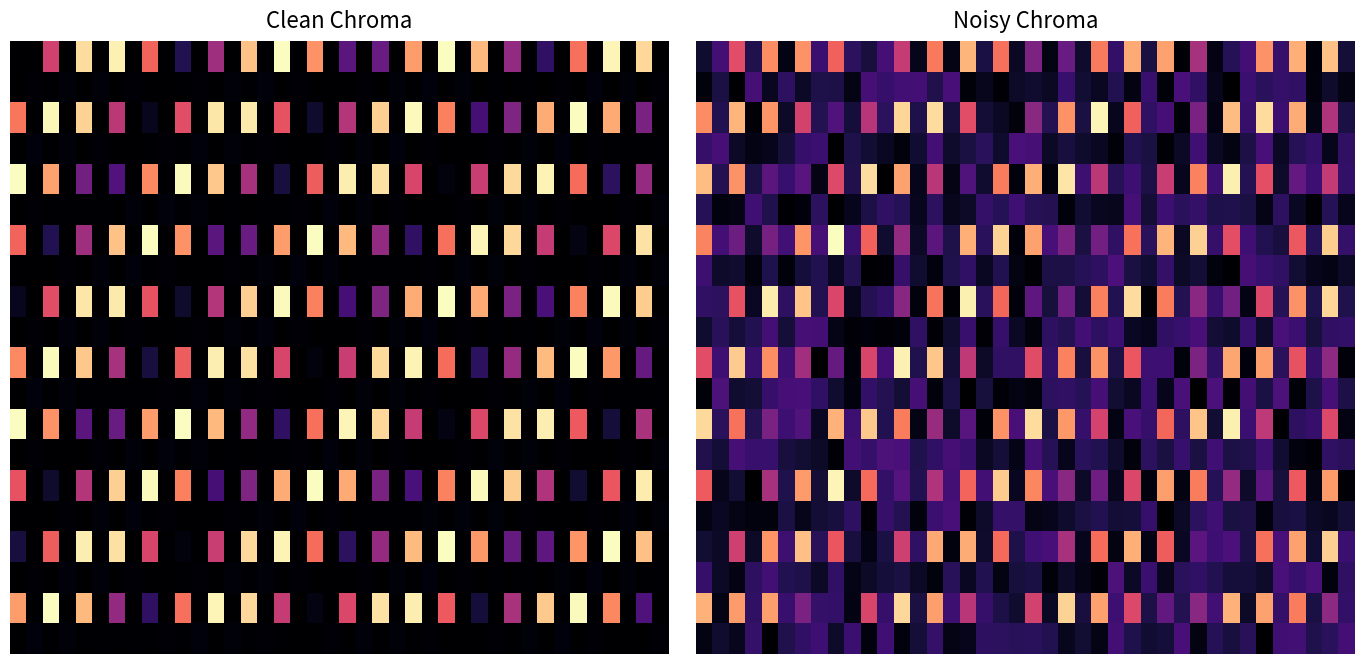

At how many categories does at least one series exceed 16?

40